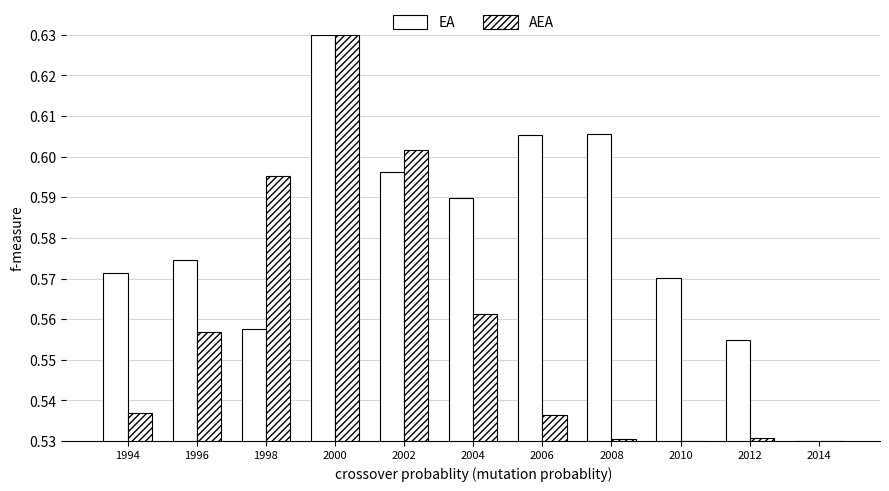

Is the value of AEA at 2006 greater than the value of EA at 1998?

No